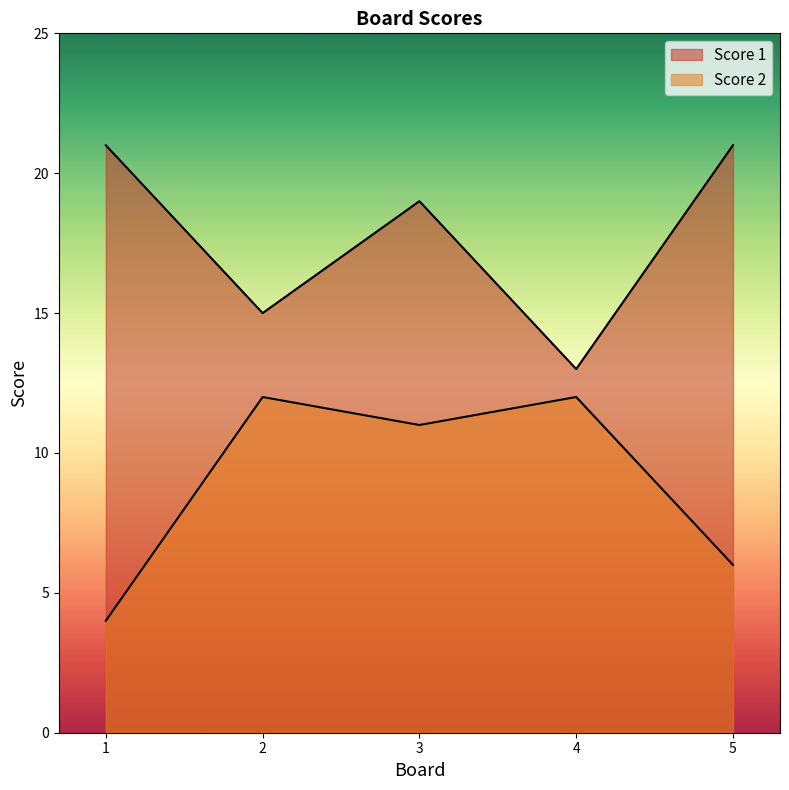

How many lines are shown in the chart?

2